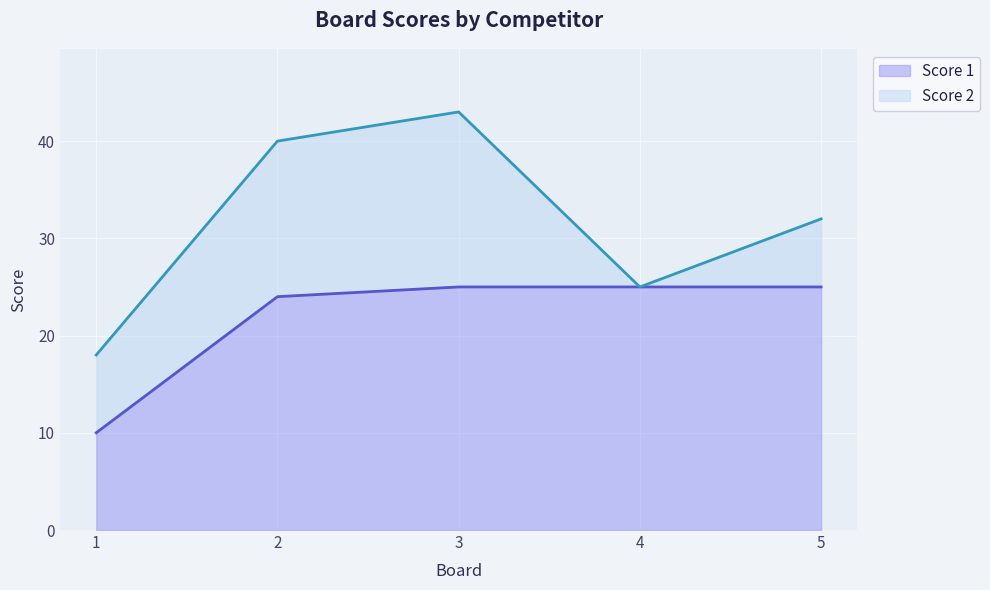

Rank the categories by value from lowest to highest.

1, 2, 3, 4, 5